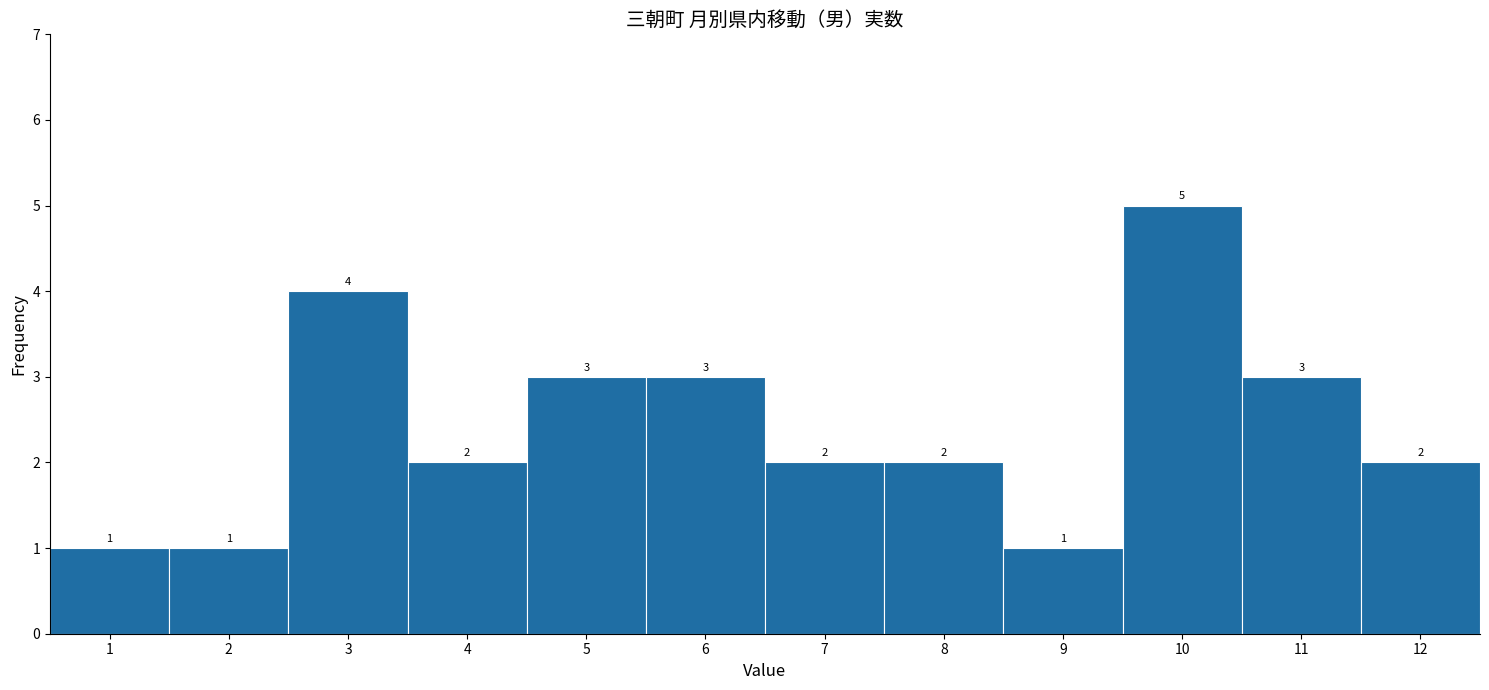

What is the height of the bar covering 11.5 to 12.5 on the x-axis?

2